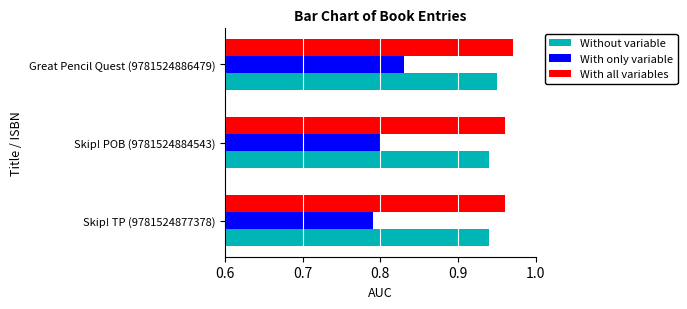

At which label does With only variable reach its peak?

Great Pencil Quest (9781524886479)